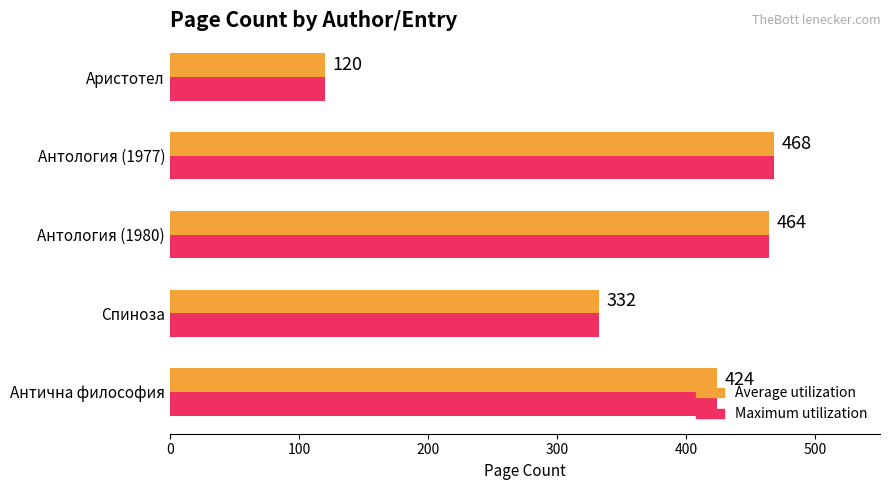

At which category is the sum across all series the highest?

Антология (1977)